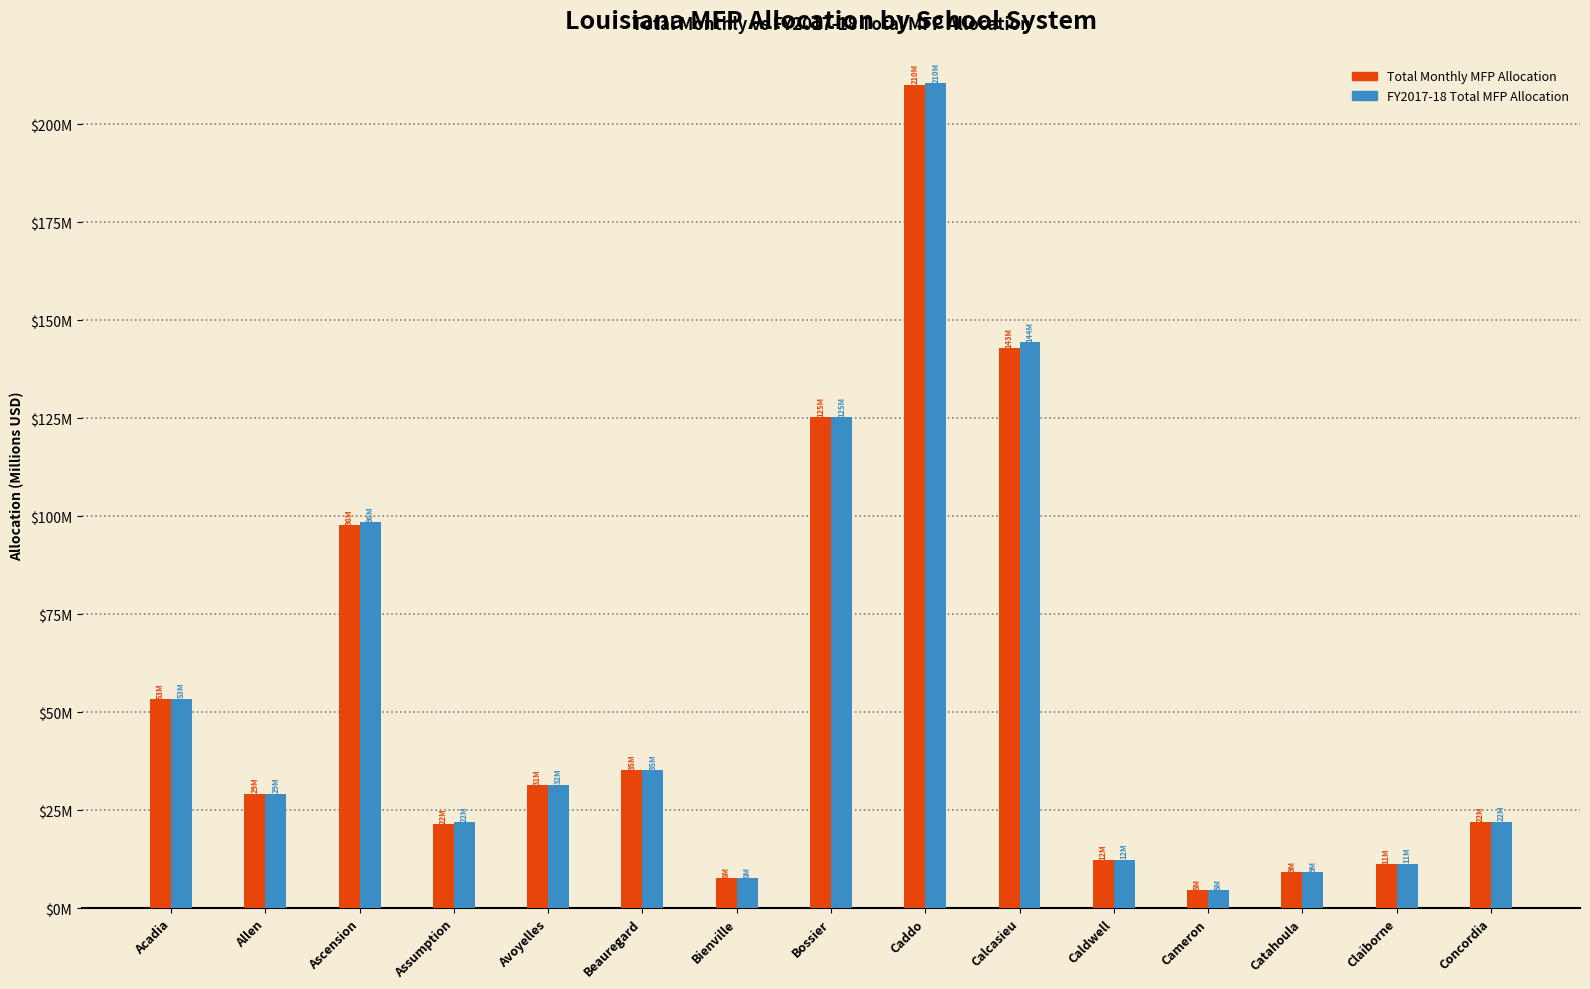

What is the label of the 7th bar from the right?

Caddo